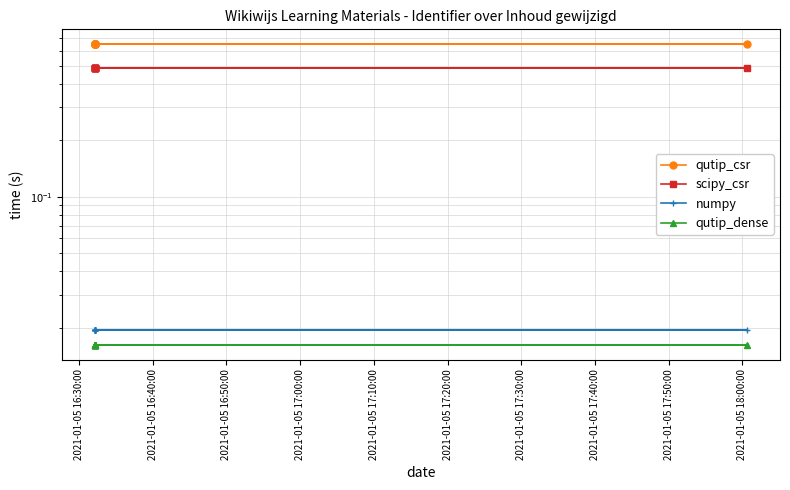

True or false: scipy_csr has a value of 0.8 at 2021-01-05 17:30:00.

False